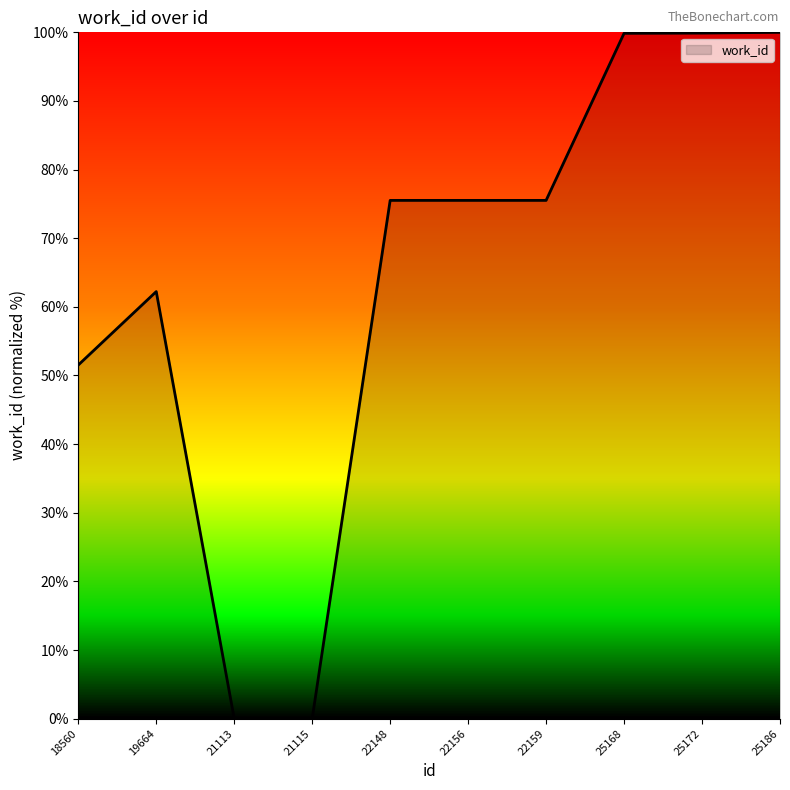

Approximately how many times larger is the value at 19664 compared to 22156?

0.8